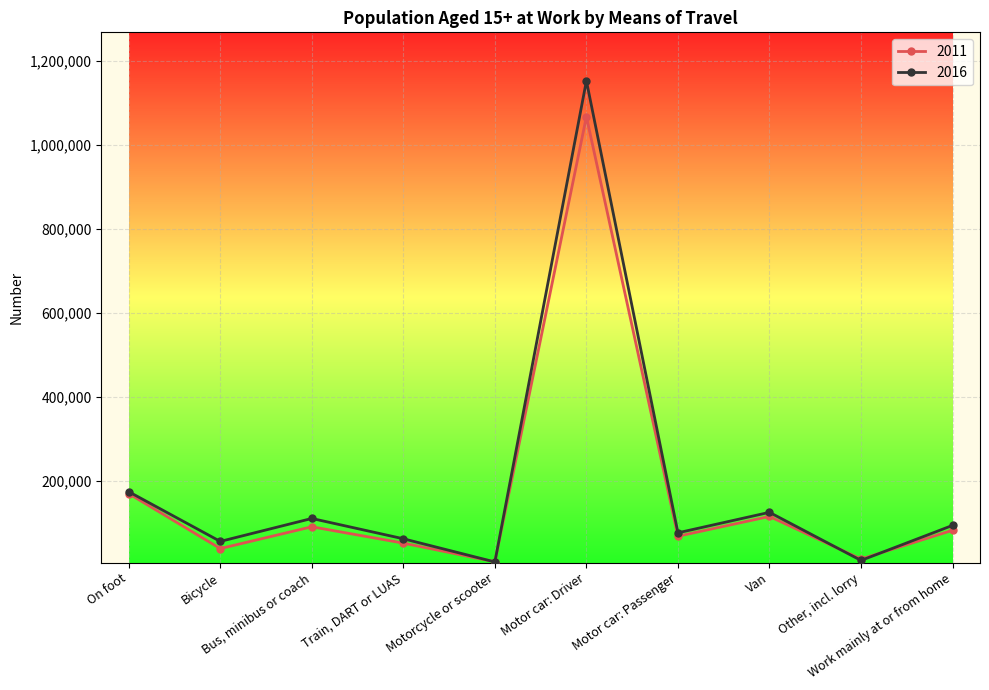

Which series has the widest spread of values?

2016